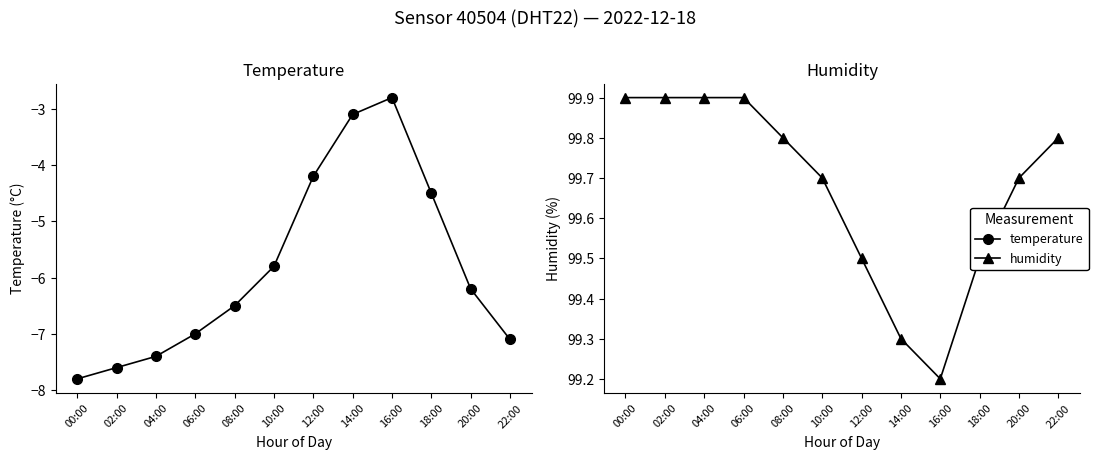

The value of temperature at 22:00 is -7.1. True or false?

True